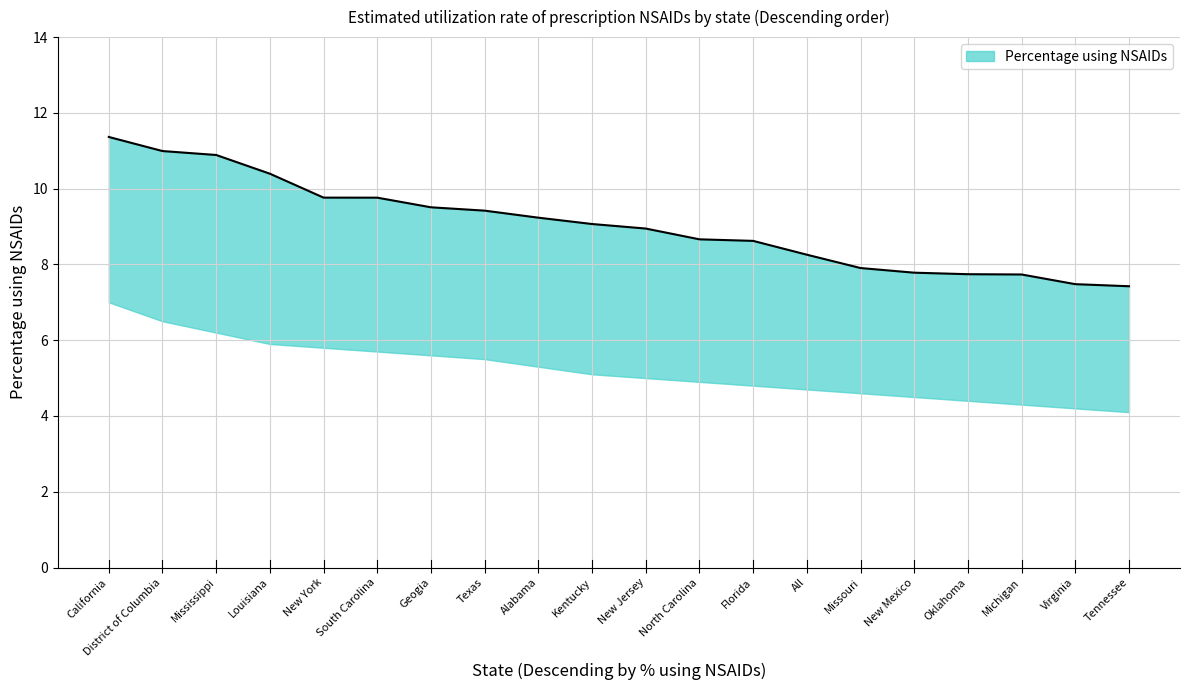

What is the smallest value displayed?

7.4